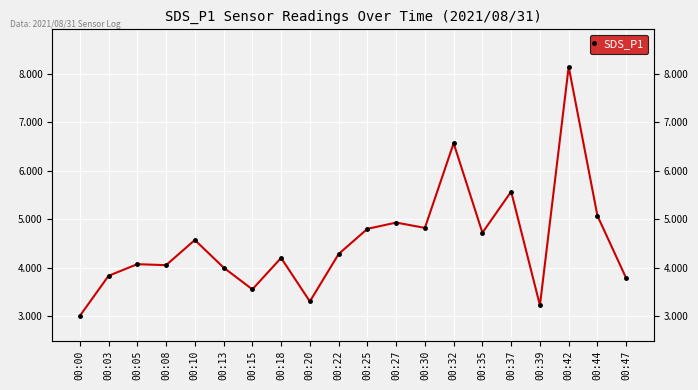

What is the difference between the second highest and second lowest values?

3.4